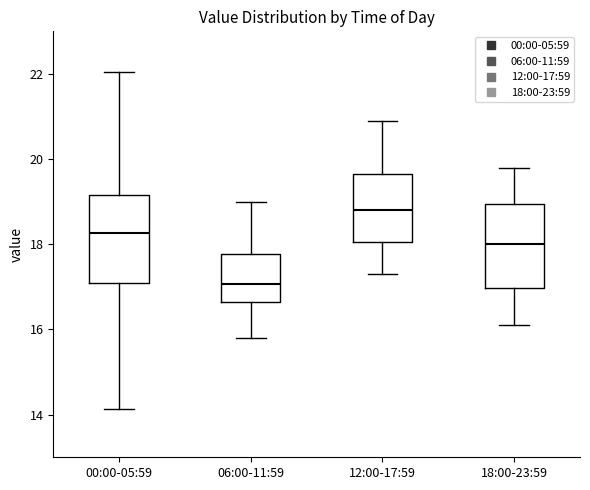

Which box's median line is the highest?

12:00-17:59